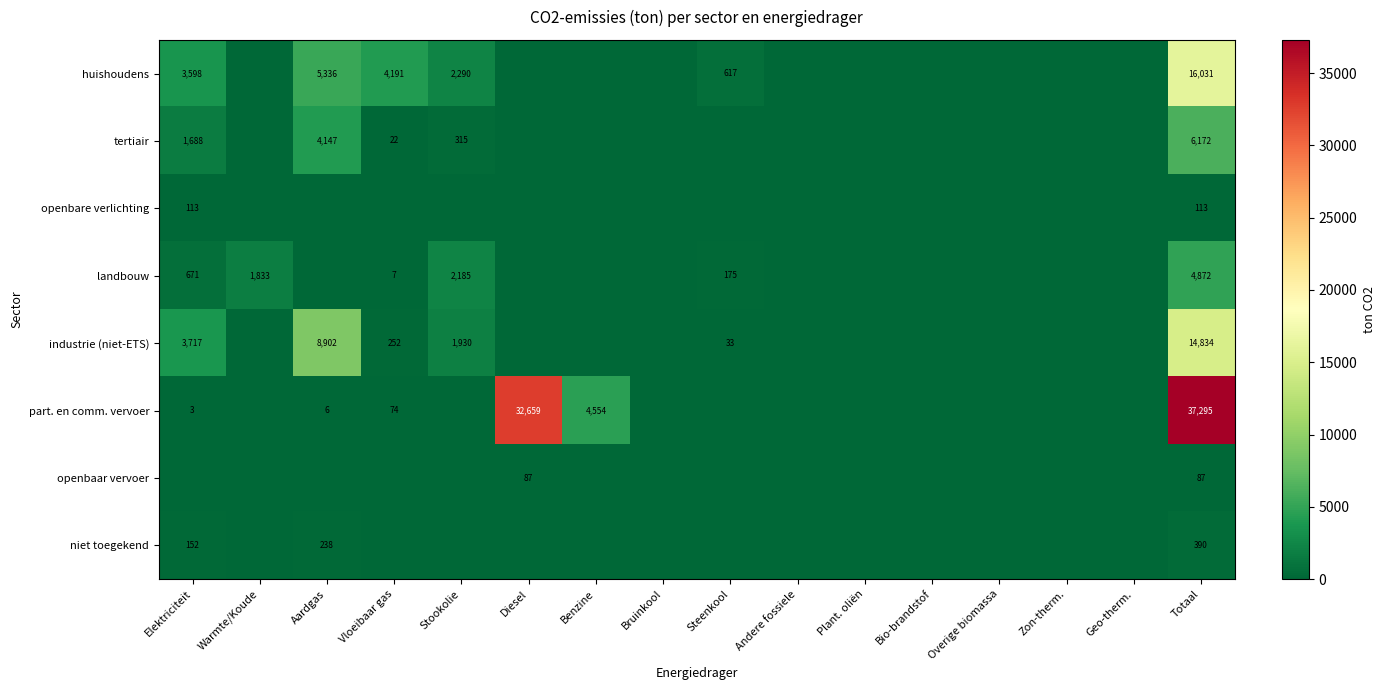

The value of industrie (niet-ETS) at Stookolie is 3053. True or false?

False